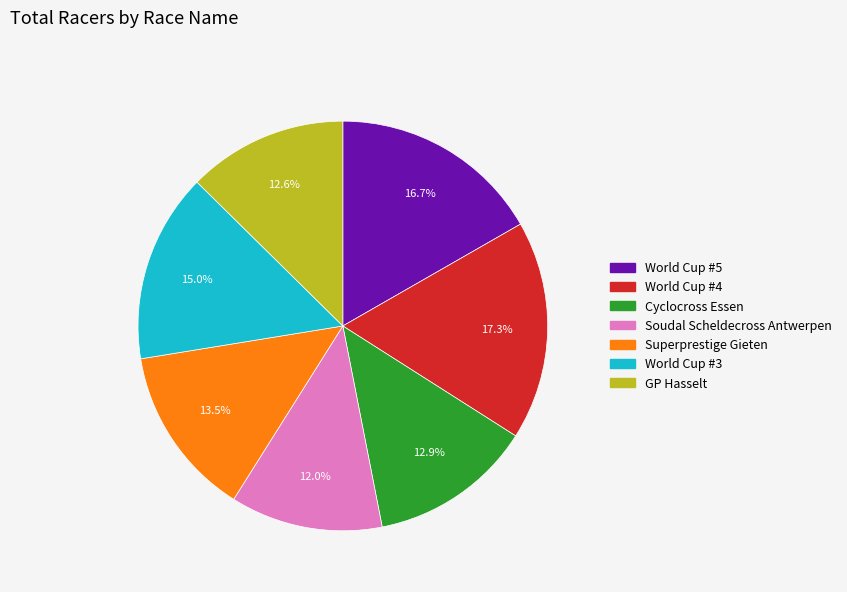

What is the largest slice in the pie chart?

World Cup #4